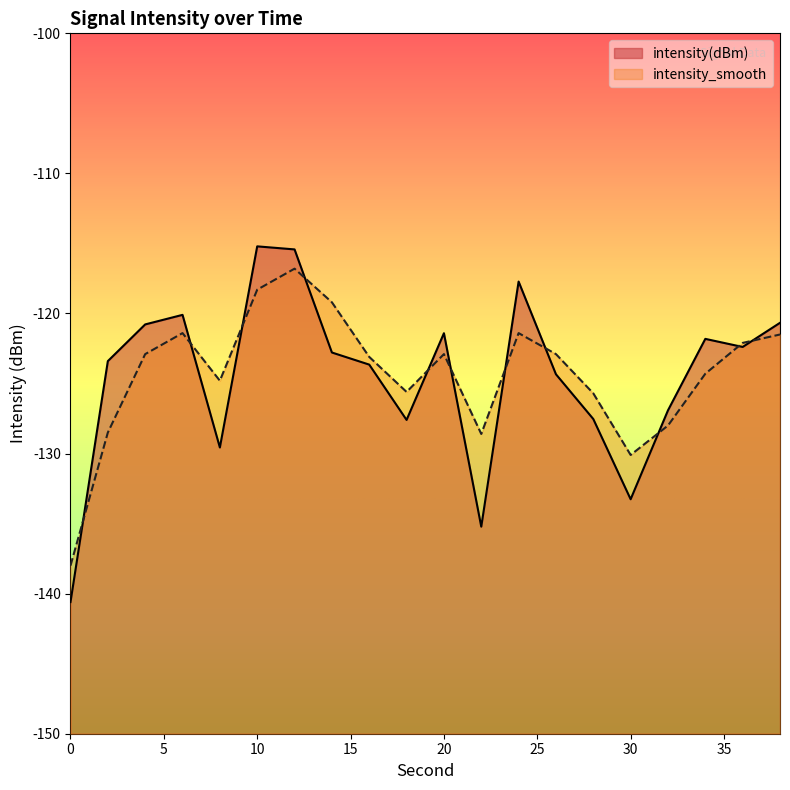

At which label does intensity(dBm) first exceed -122?

4